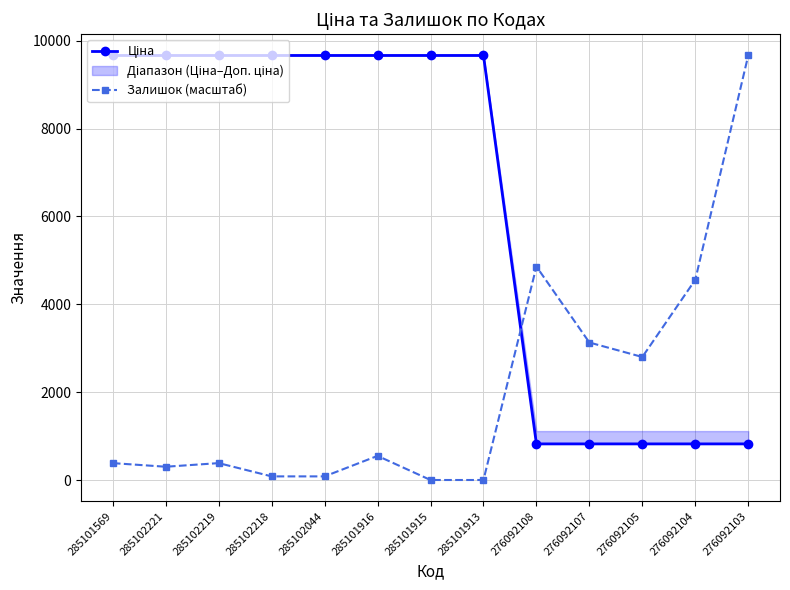

What is the difference between the Залишок (масштаб) values at 276092104 and 285102221?

4255.7